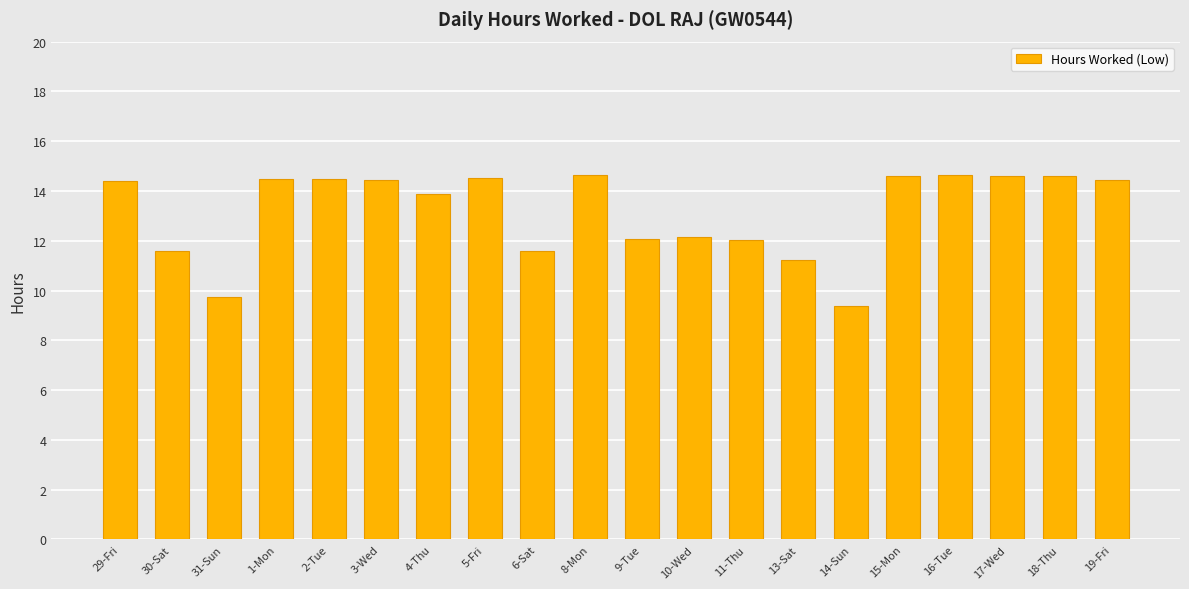

What is the approximate value at 11-Thu?

12.1